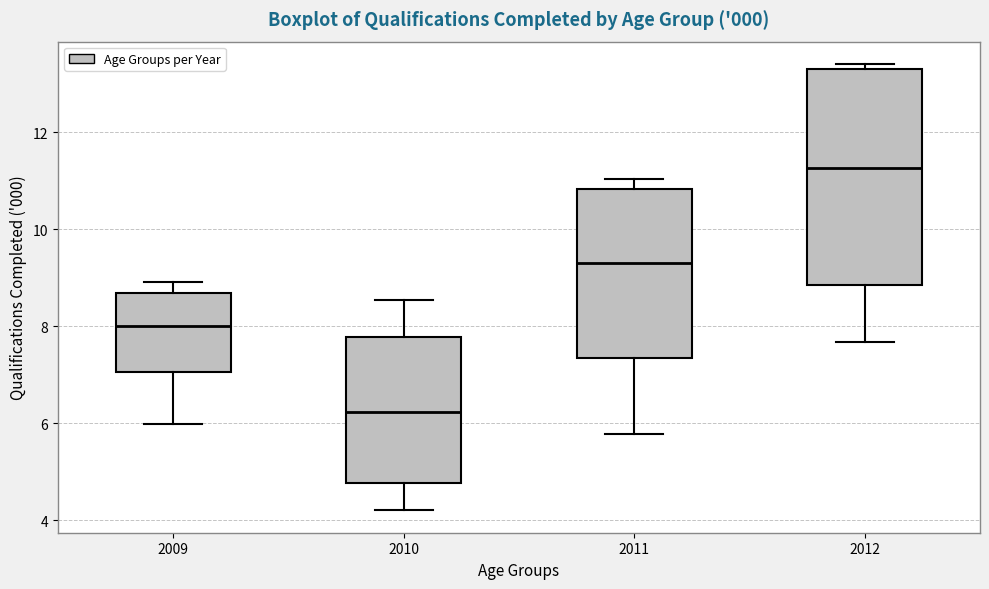

Where does the upper whisker of the box at x = 2009 end on the y-axis? The values are not printed on the chart, so give them approximately, as read against the axis.

9.0